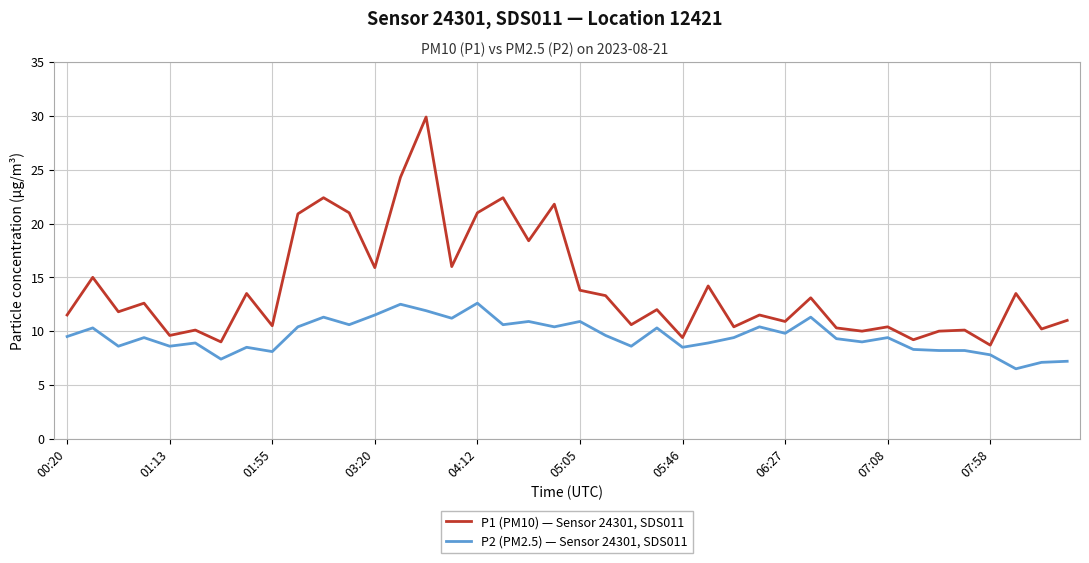

Which series has the largest range (max minus min)?

P1 (PM10) — Sensor 24301, SDS011